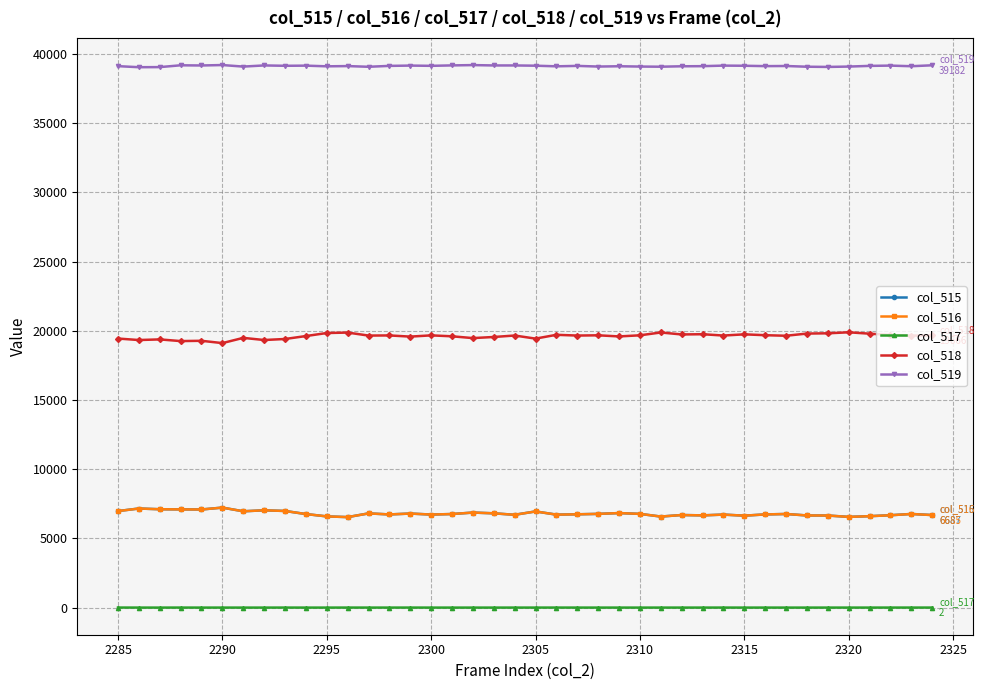

True or false: col_519 and col_517 cross at least once.

False